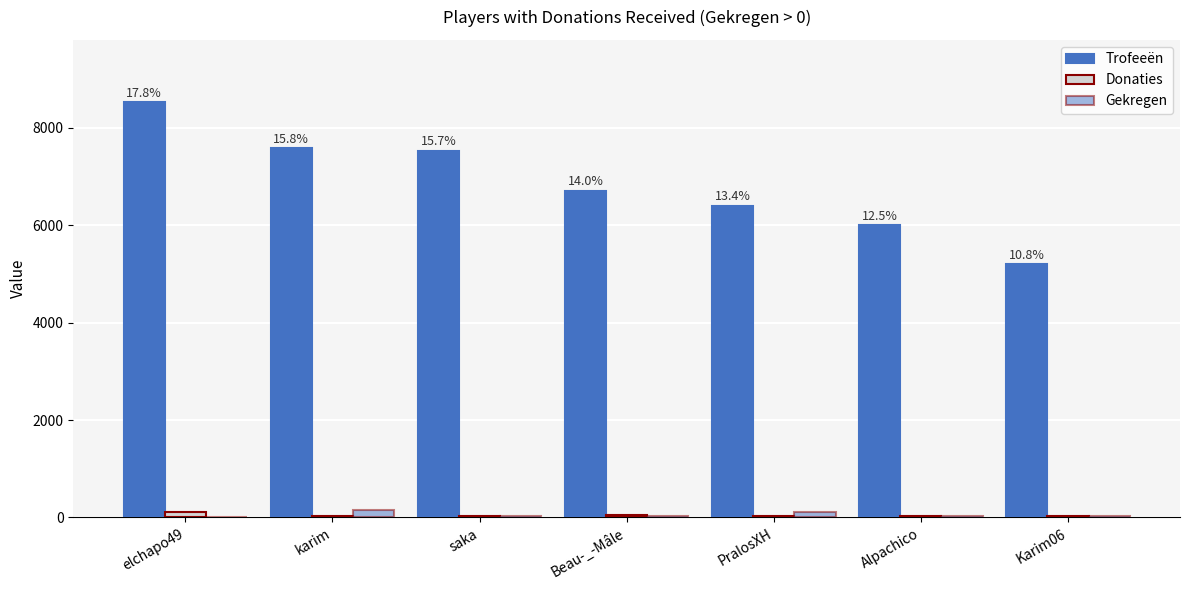

What is the difference between the Donaties values at Beau-_-Mâle and elchapo49?

60